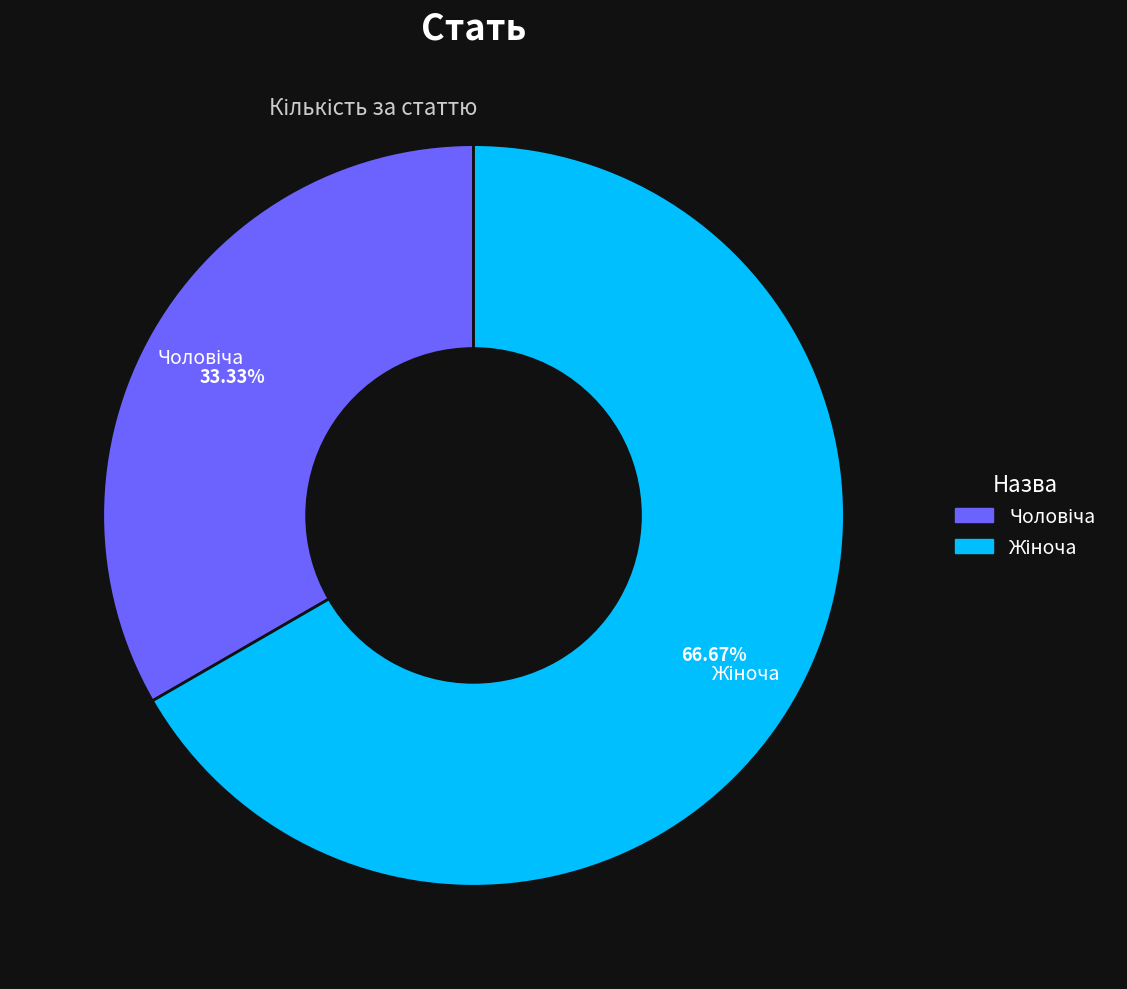

Is there a majority slice in this chart?

Yes